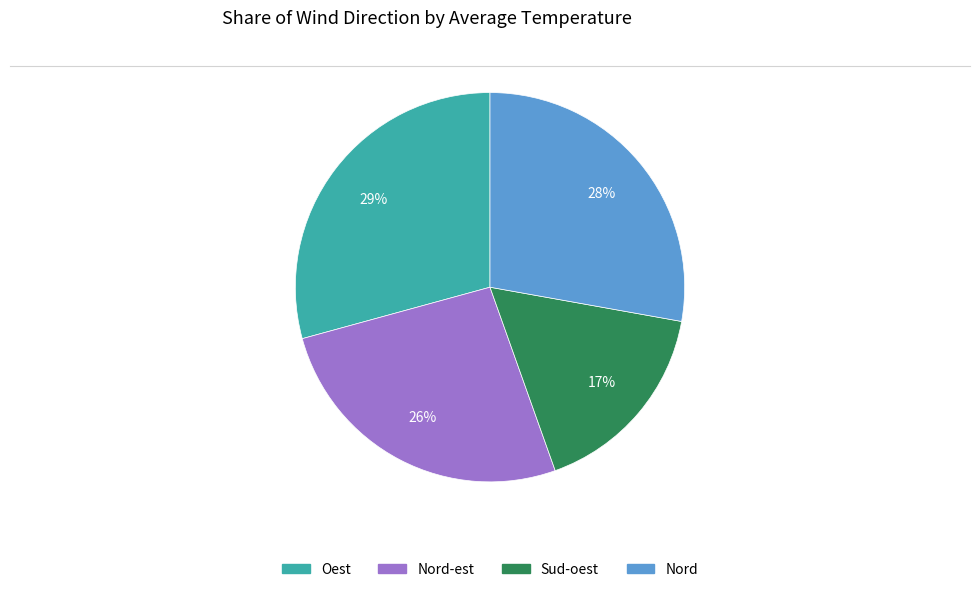

Does any single category account for the majority?

No